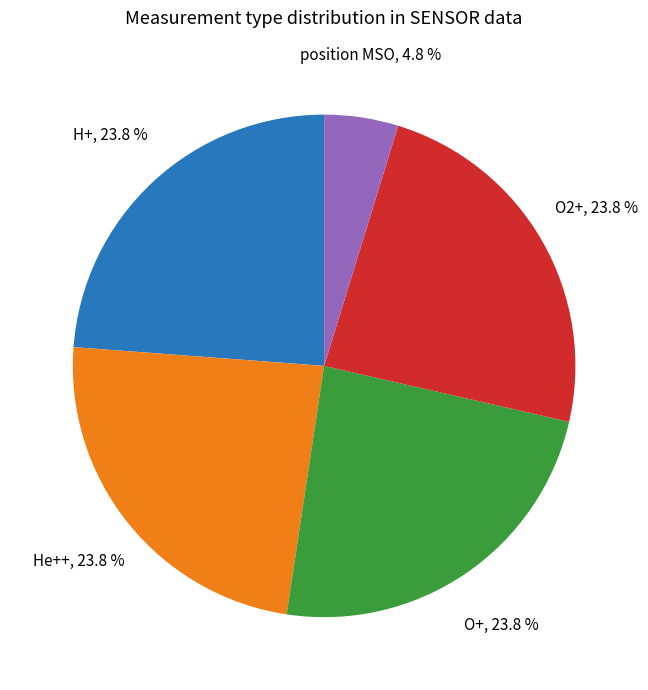

Which slice is the smallest?

position MSO